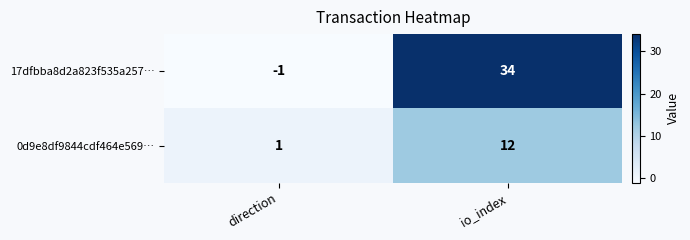

Where is 0d9e8df9844cdf464e569… nearest to the value 6?

direction